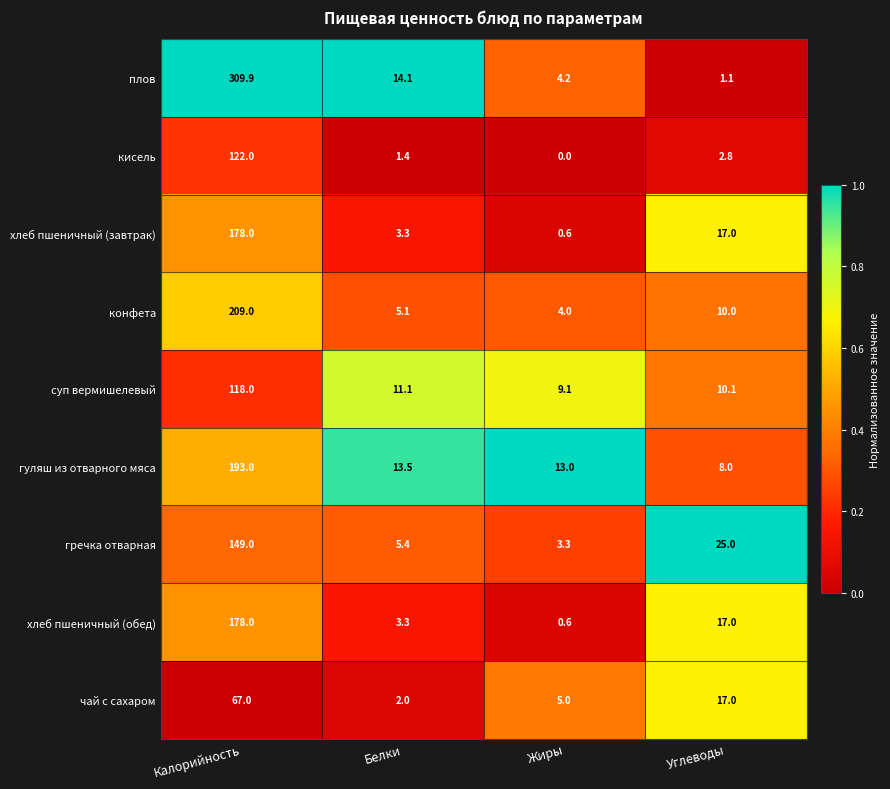

Rank the categories by конфета value from lowest to highest.

Жиры, Белки, Углеводы, Калорийность